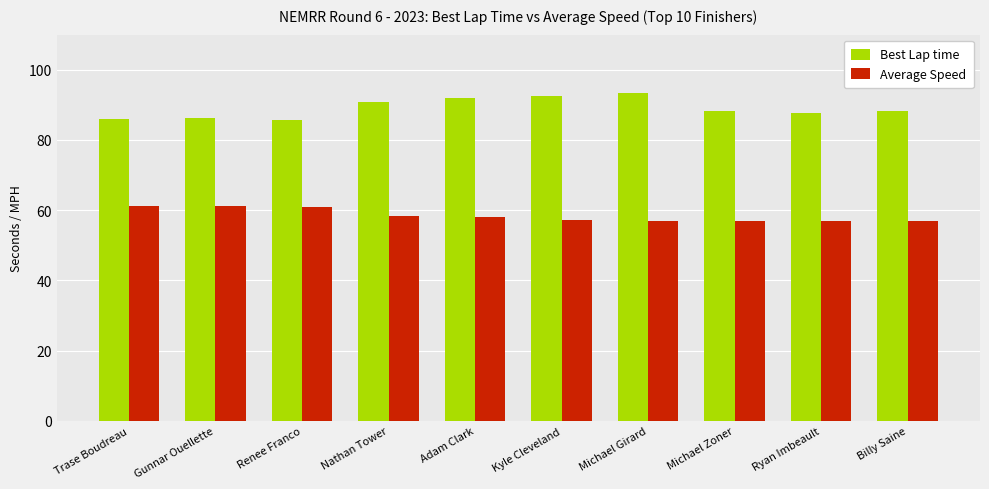

What is the minimum value for Best Lap time?

85.6